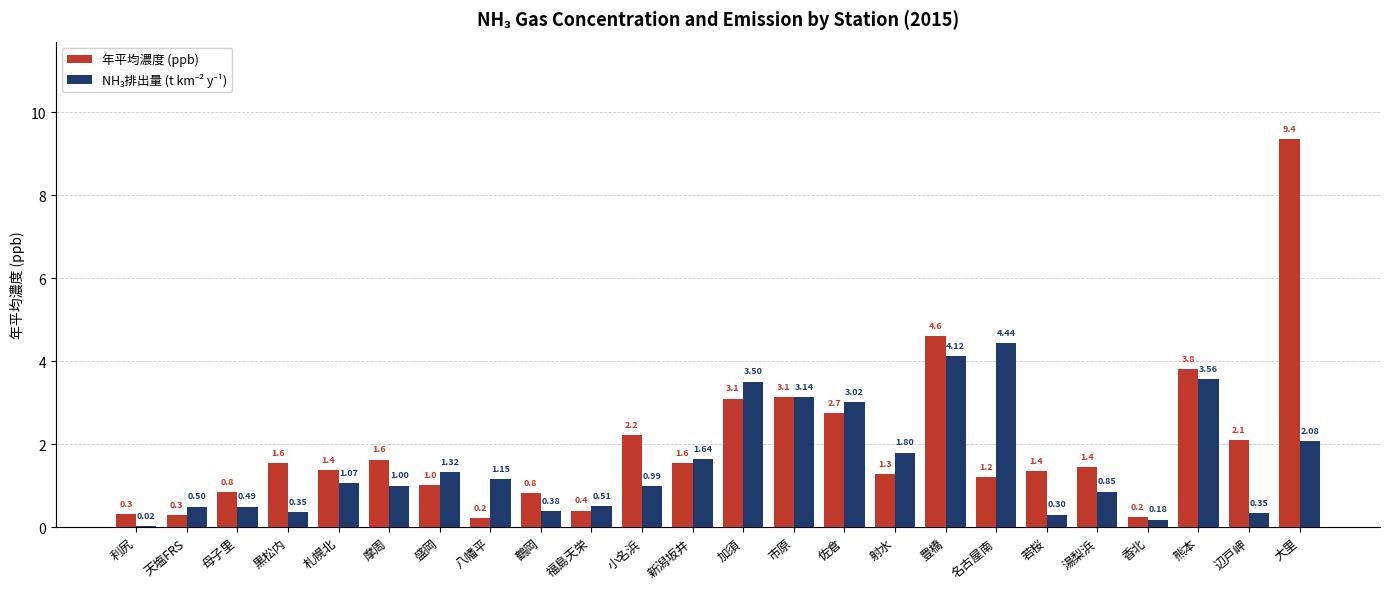

At which label does 年平均濃度 (ppb) first exceed 1?

黒松内